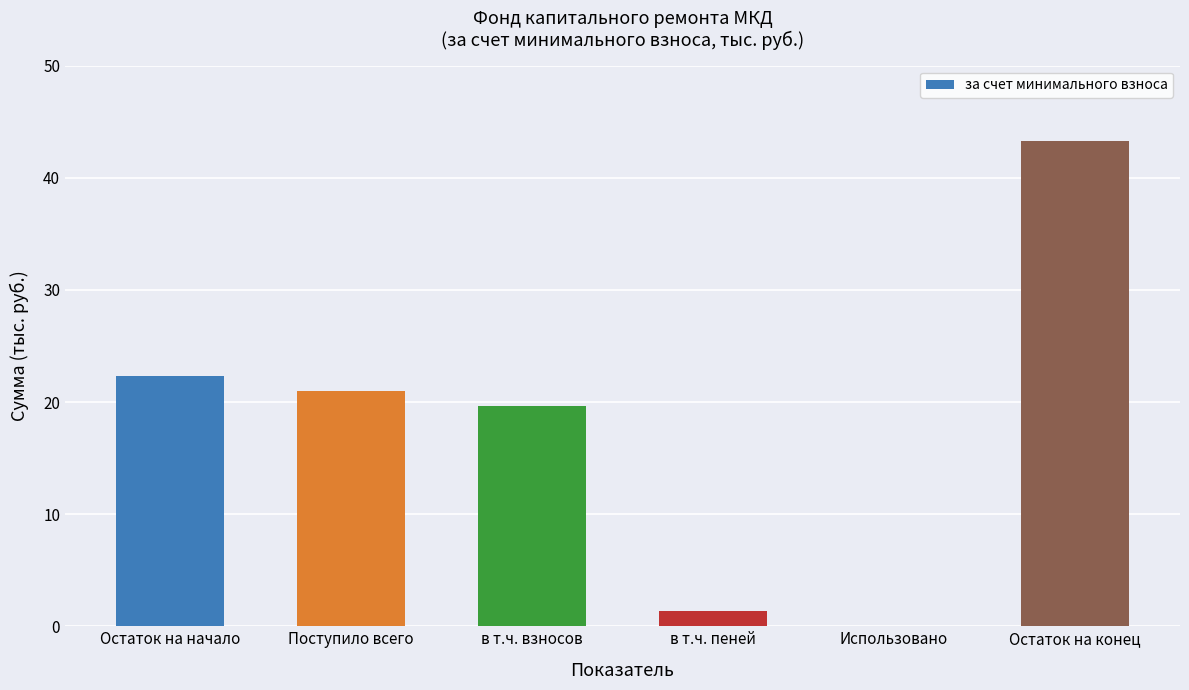

What is the change in value from Остаток на начало to Использовано?

-22.3